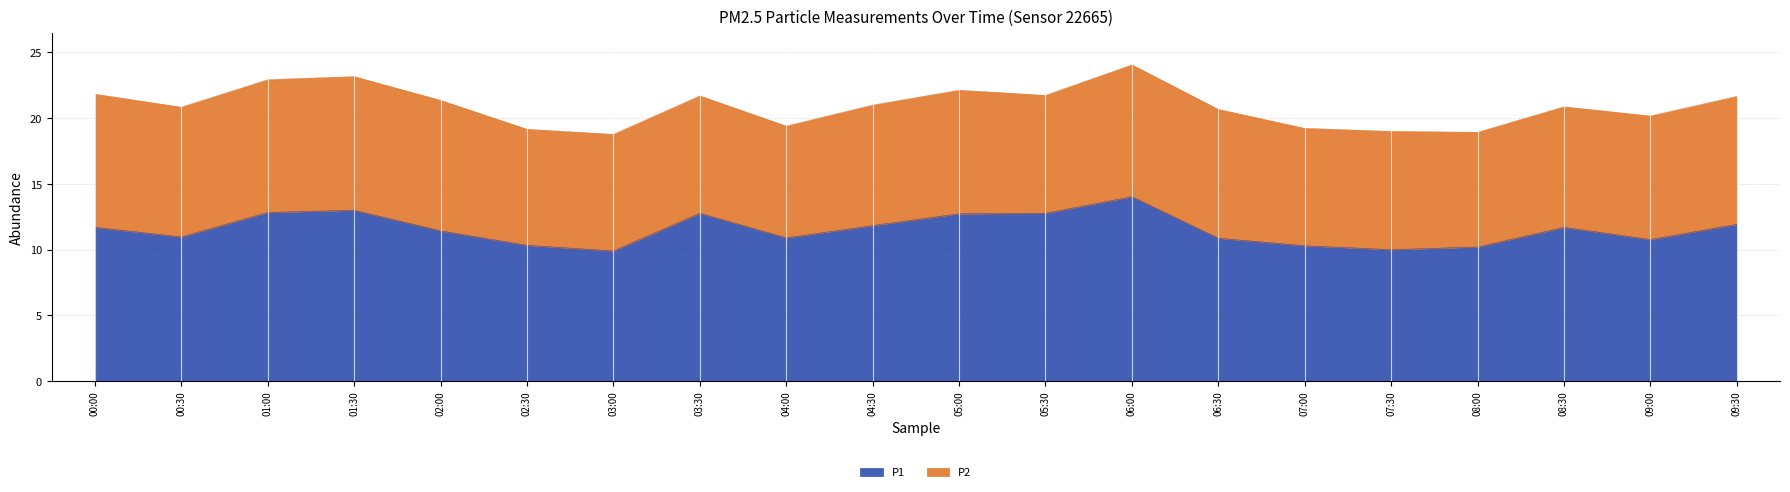

How many points are lower than both their immediate neighbors (excluding endpoints)?

5